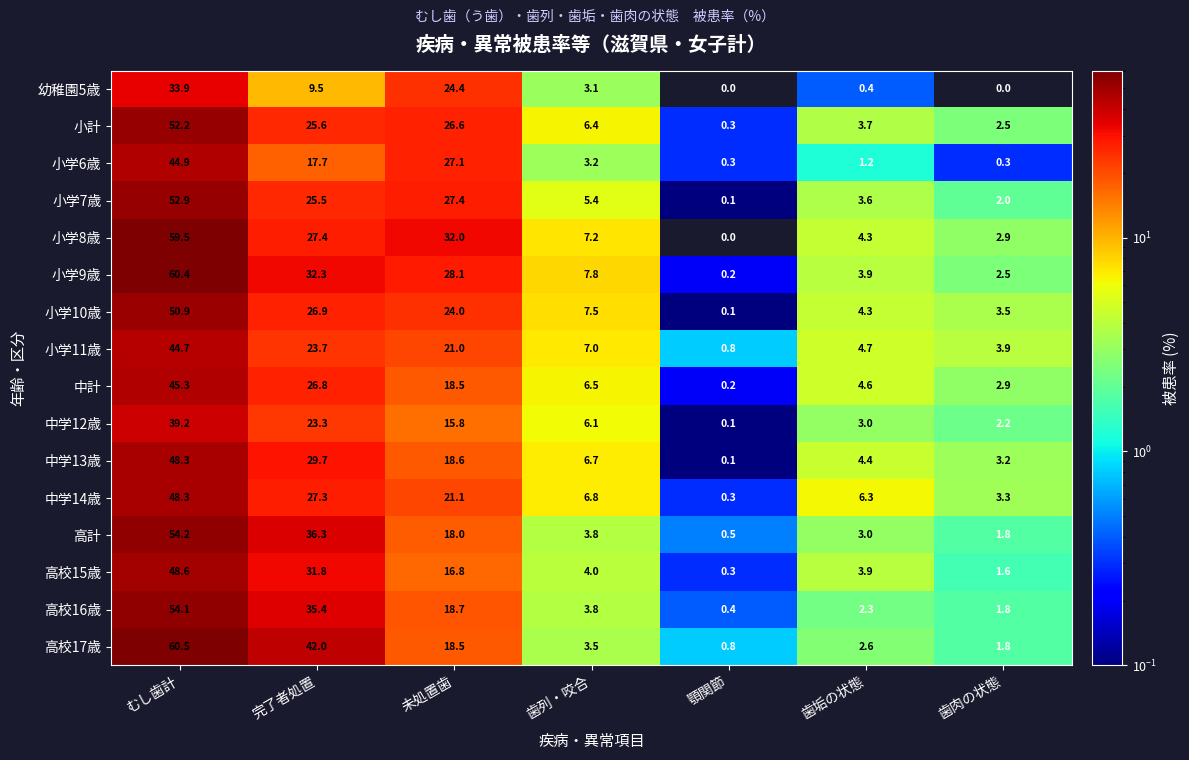

What is the highest value of the 小学10歳 series?

50.9